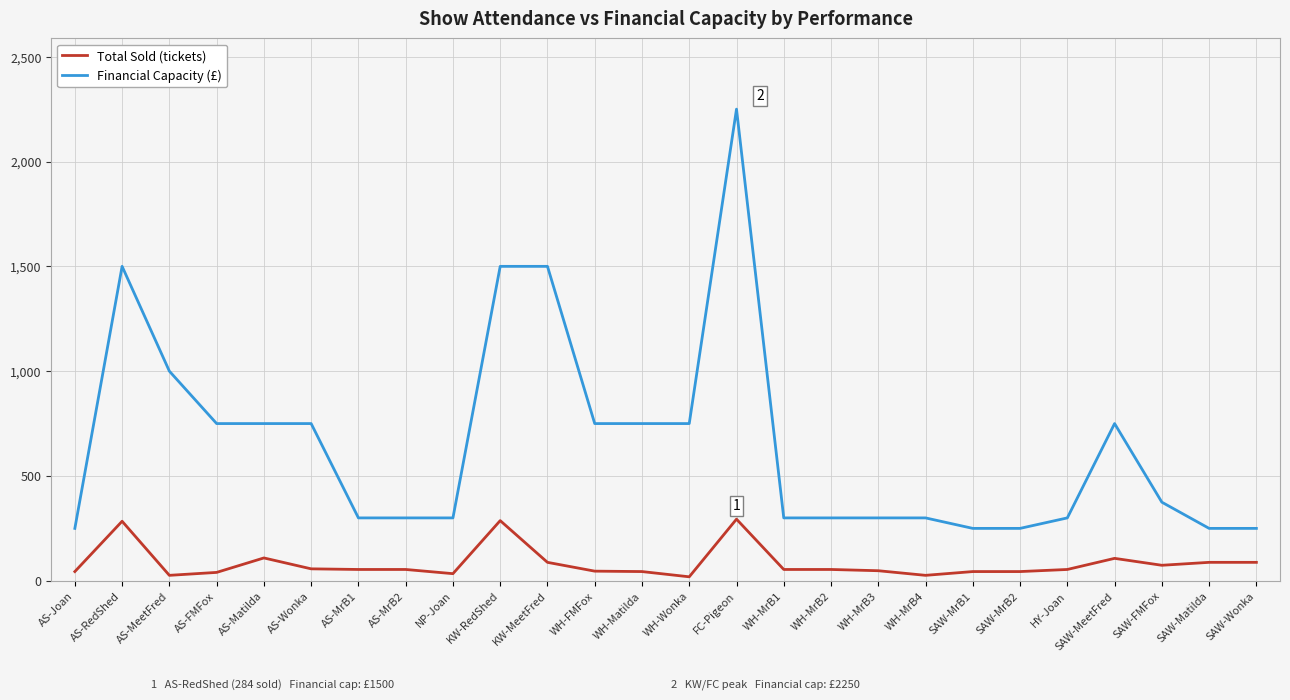

Is it true that Financial Capacity (£) equals 324 at WH-Matilda?

False